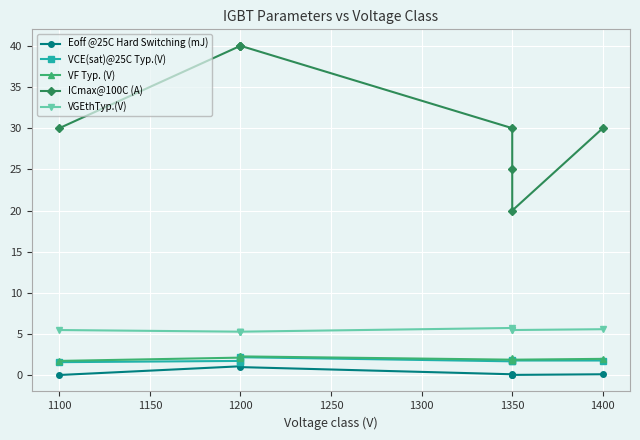

What is the difference between the second highest and minimum values in the VCE(sat)@25C Typ.(V) series?

0.2